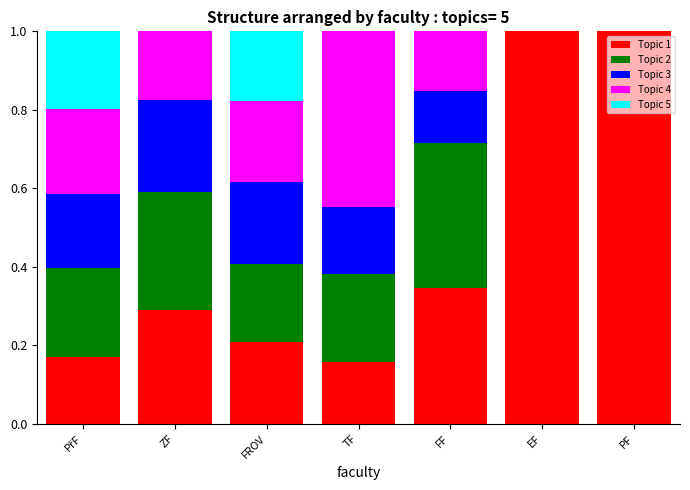

What is the highest value of the Topic 1 series?

1.0